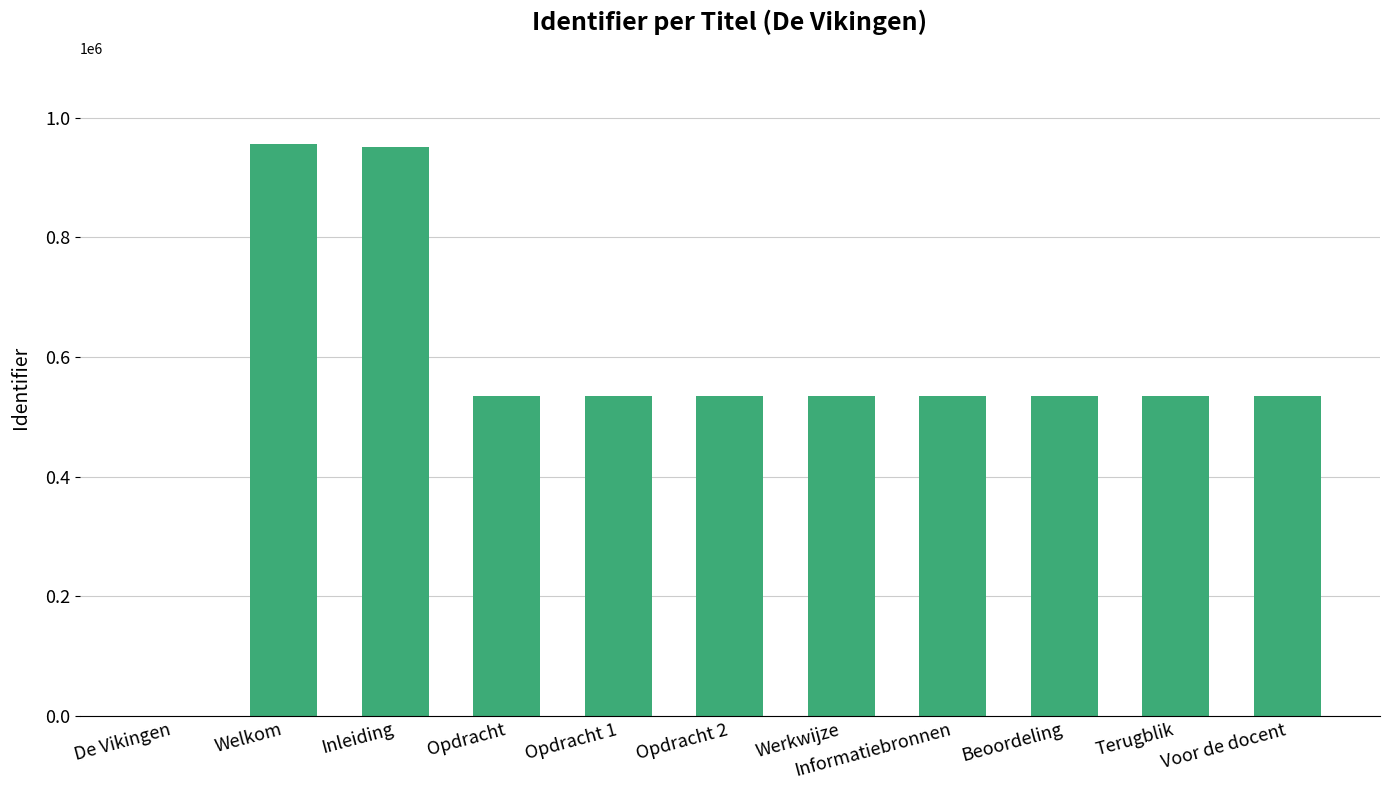

What is the sum of the values at Voor de docent and Opdracht?

1069730